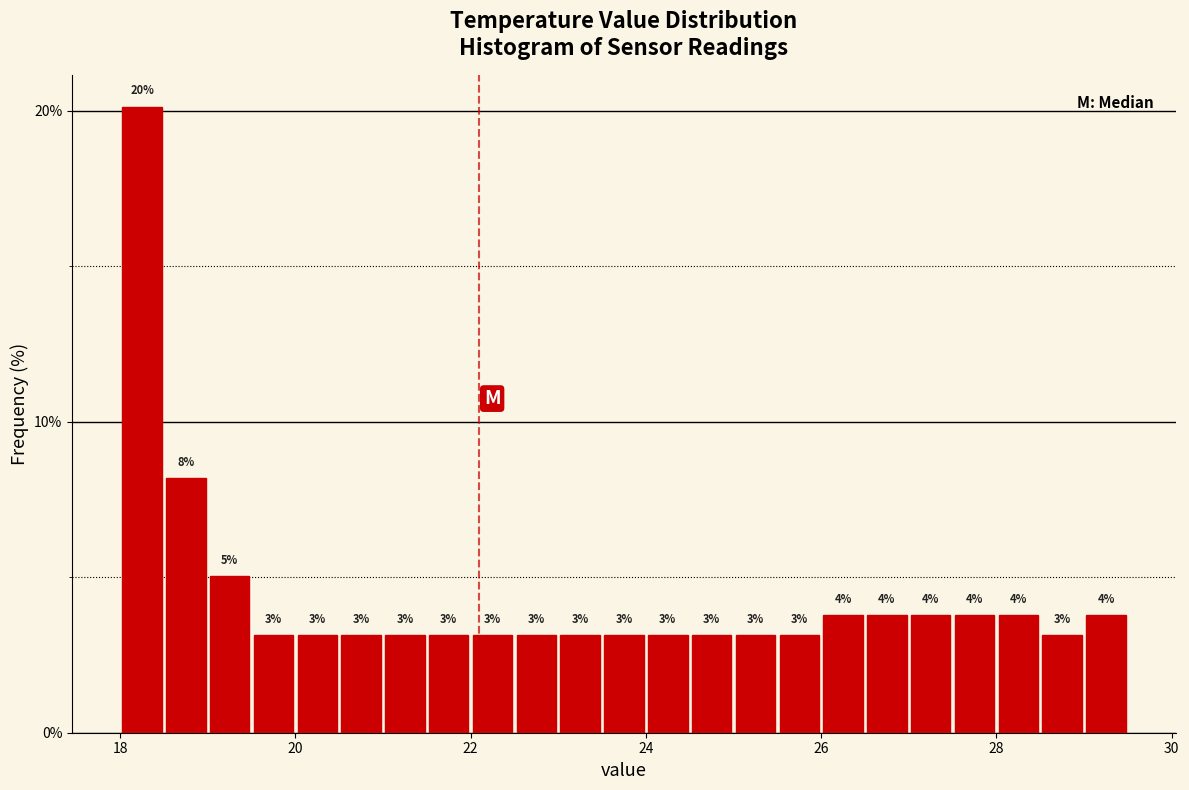

Read against the x-axis, roughly where is the centre of the tallest bar?

18.2